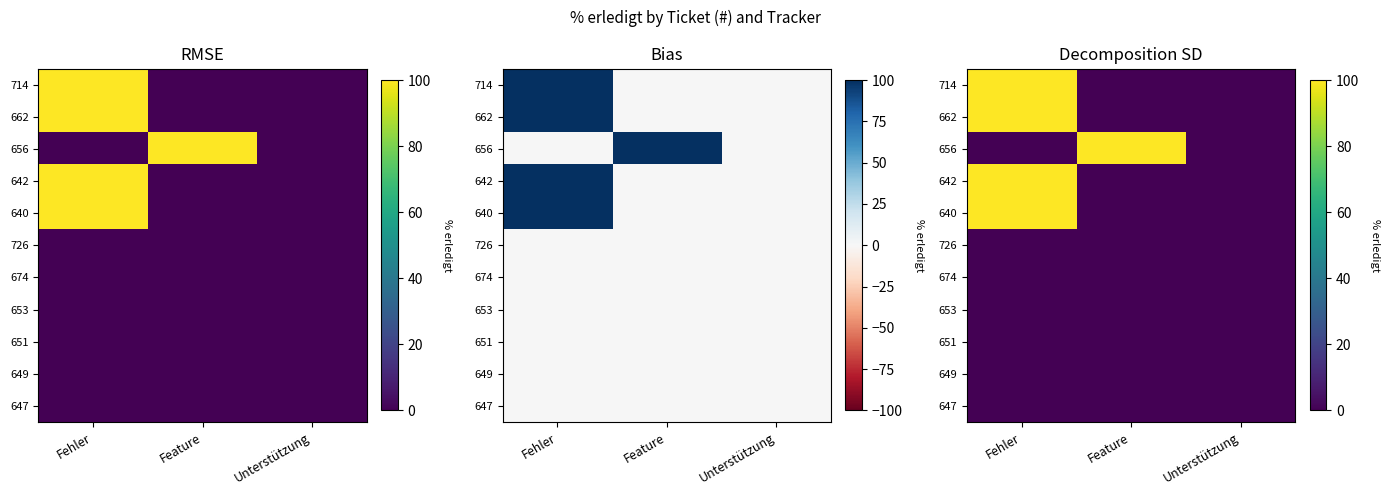

At which label does 651 reach its minimum?

Fehler